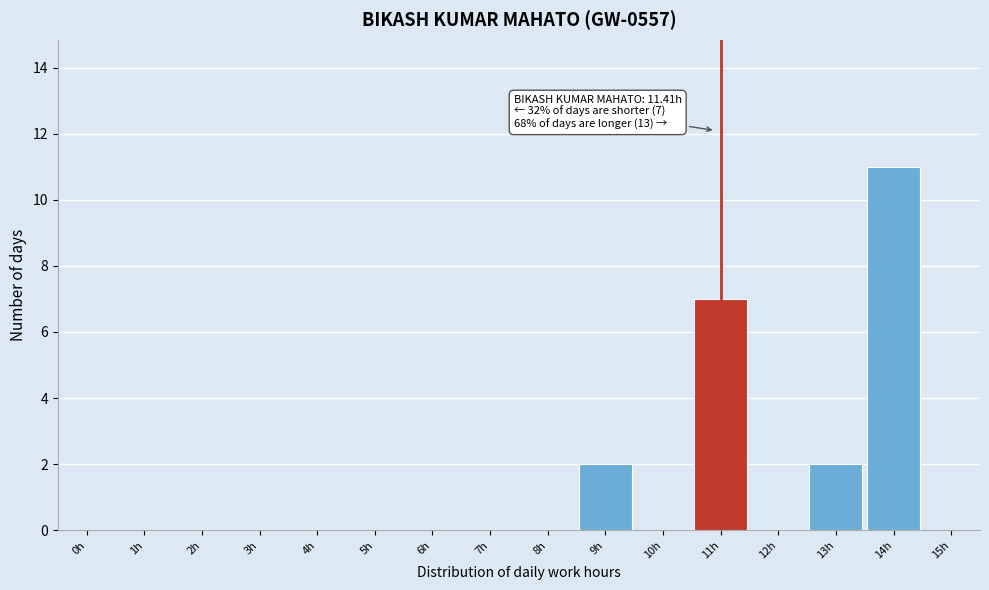

Reading left to right, what are all the values shown in this chart?

0h=0	1h=0	2h=0	3h=0	4h=0	5h=0	6h=0	7h=0	8h=0	9h=2	10h=0	11h=7	12h=0	13h=2	14h=11	15h=0